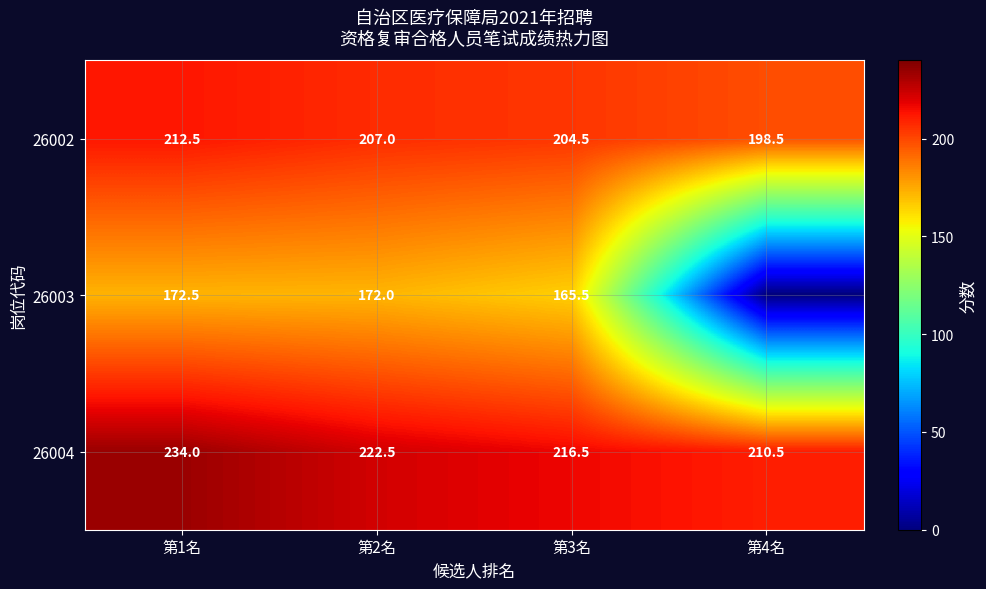

How many series are shown in this chart?

3